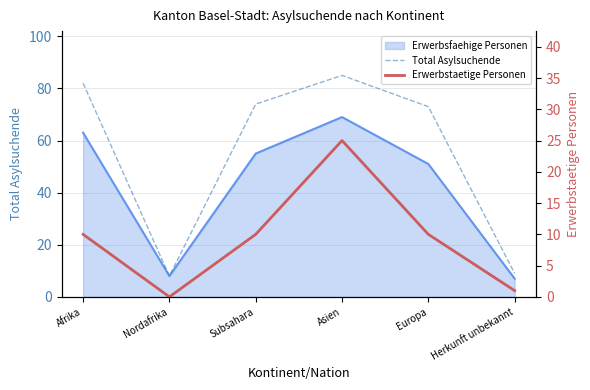

Which has a higher value, Asien or Afrika?

Asien